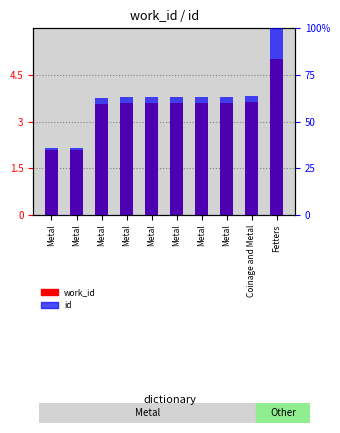

Does the chart contain stacked bars?

No